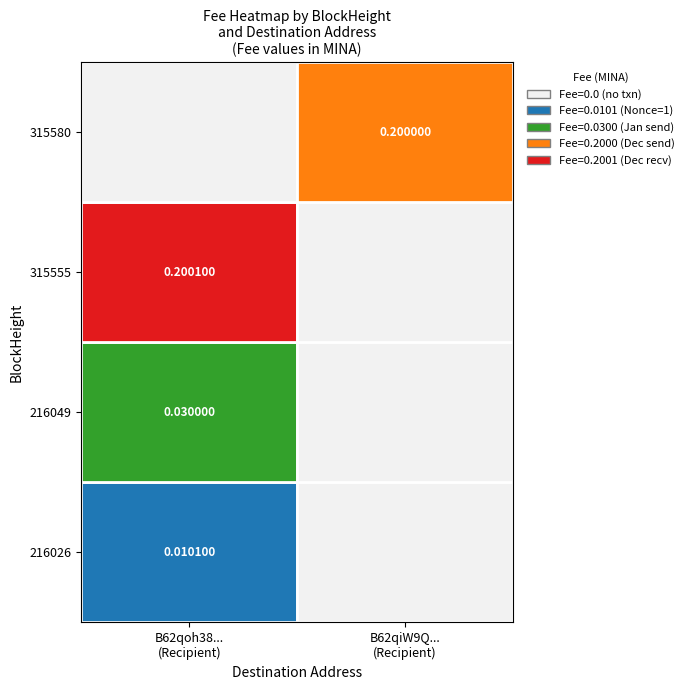

At which label is 315580 closest to 0?

216026